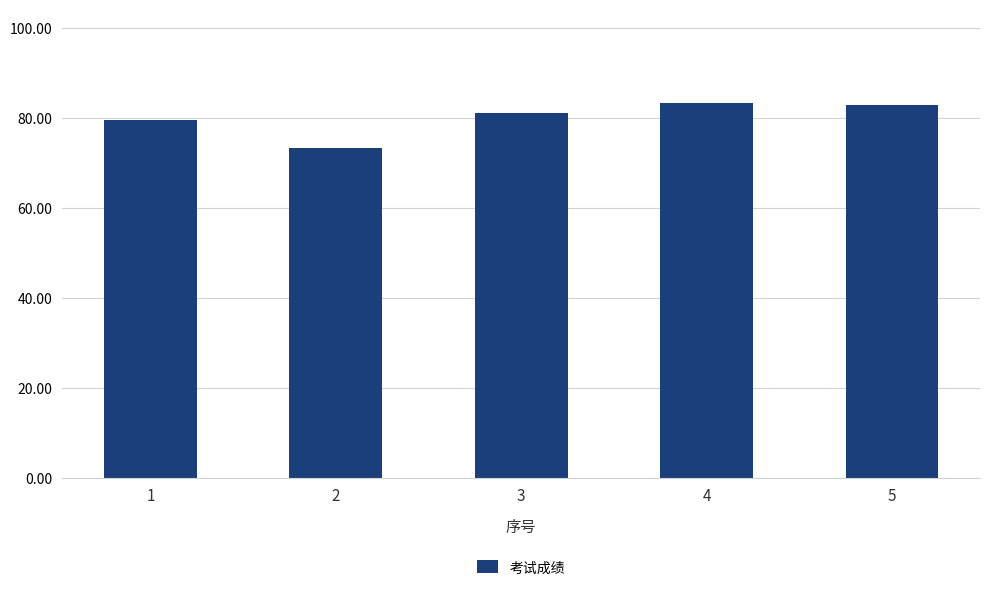

Approximately how many times larger is the value at 2 compared to 4?

0.9